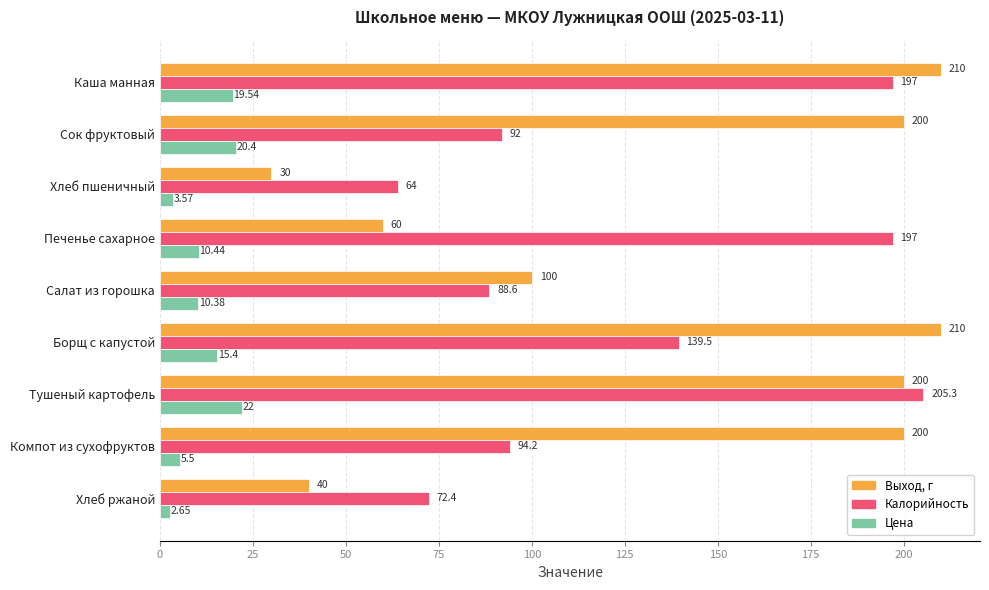

Rank the series at Хлеб пшеничный from highest to lowest value.

Калорийность, Выход, г, Цена